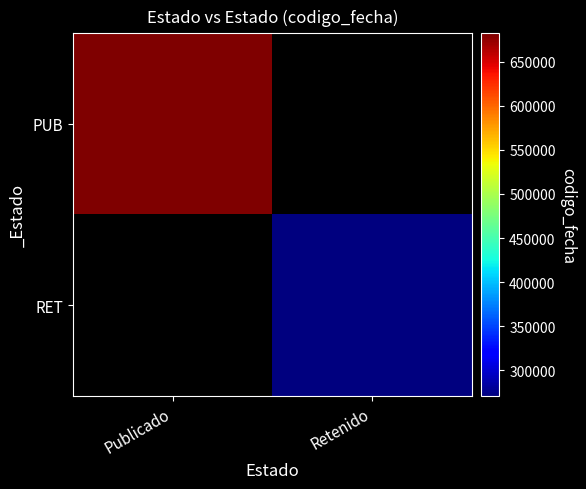

Which category has the highest value in the PUB series?

Publicado